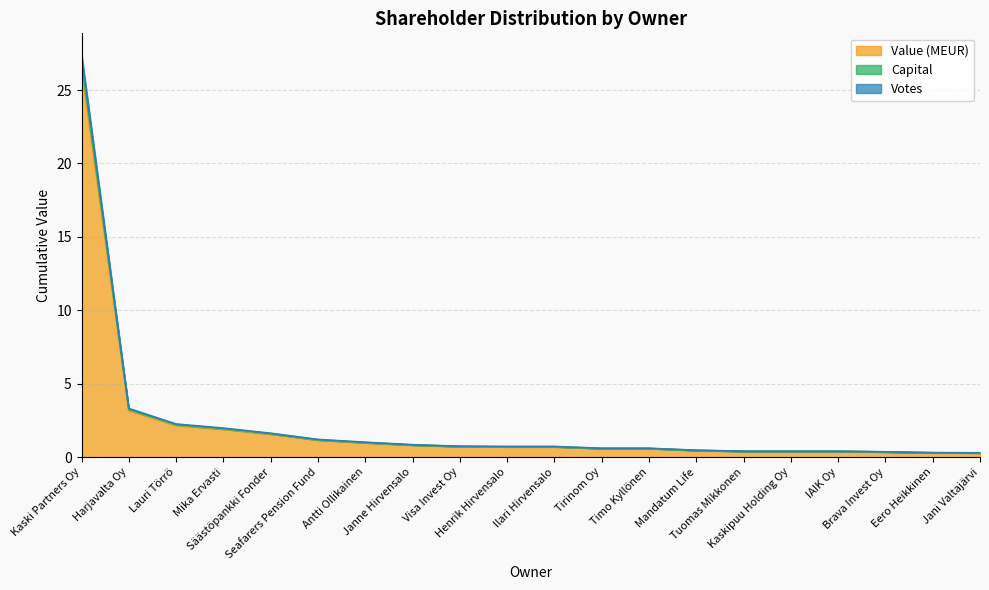

What is the label of the 3rd point from the right?

Brava Invest Oy